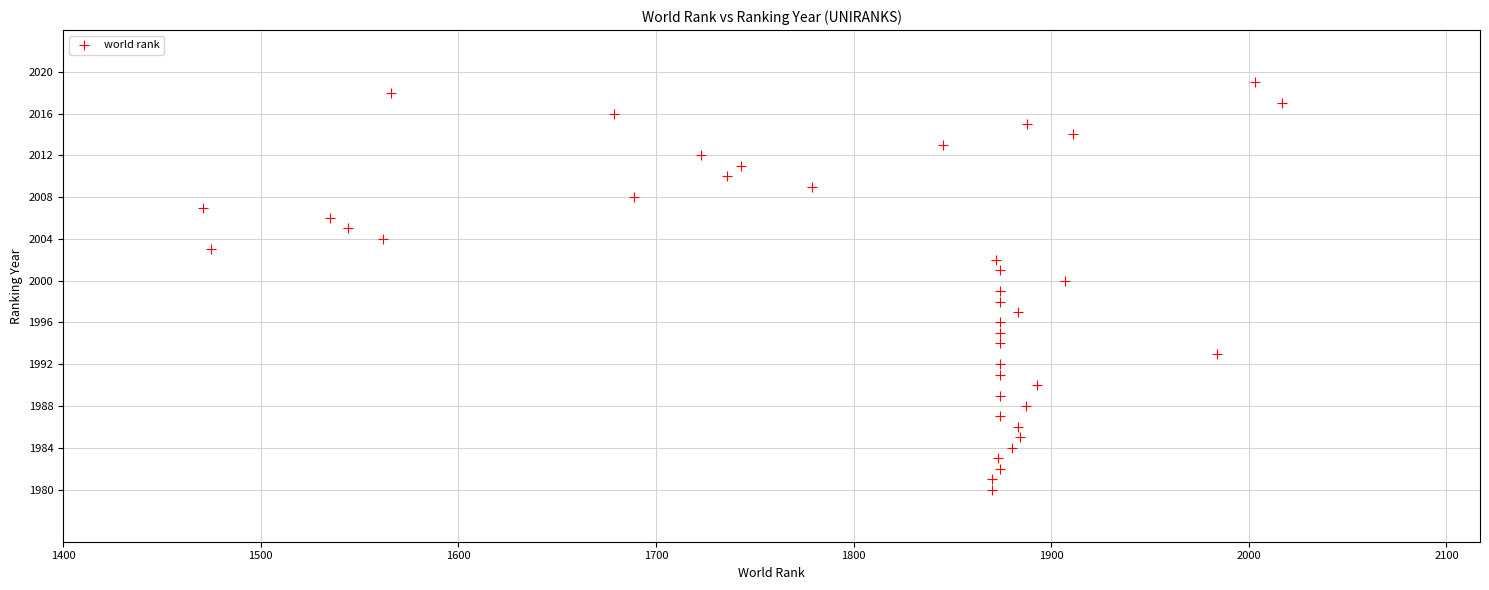

What is the range of X values (max minus min)?

546